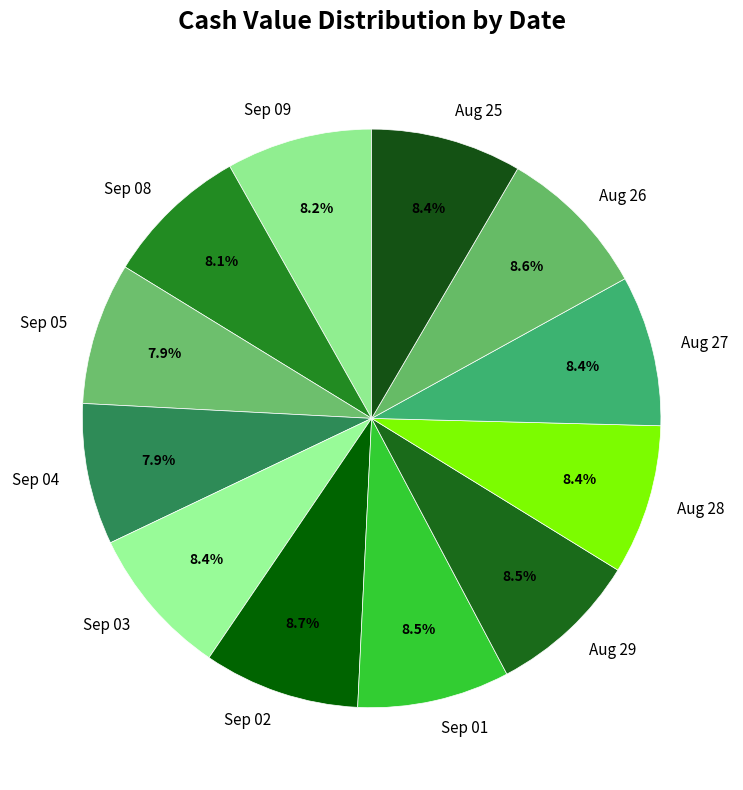

What percentage do Aug 27 and Sep 03 together represent?

16.8%